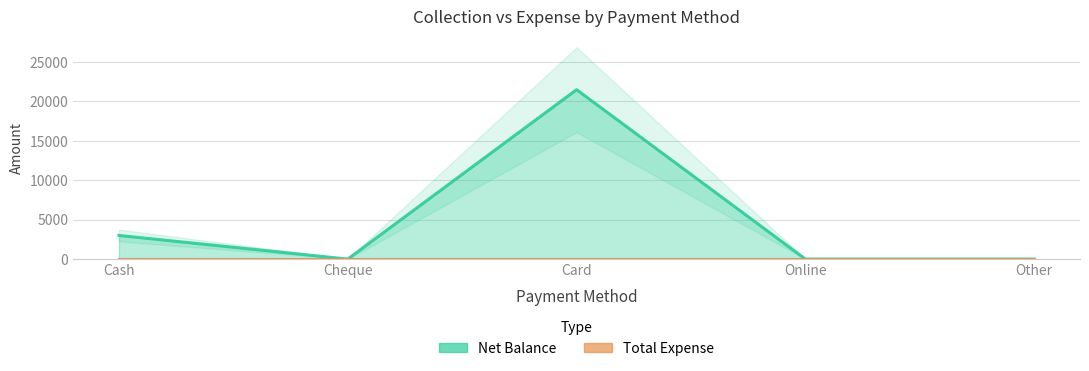

What is the approximate value at Card?

21500